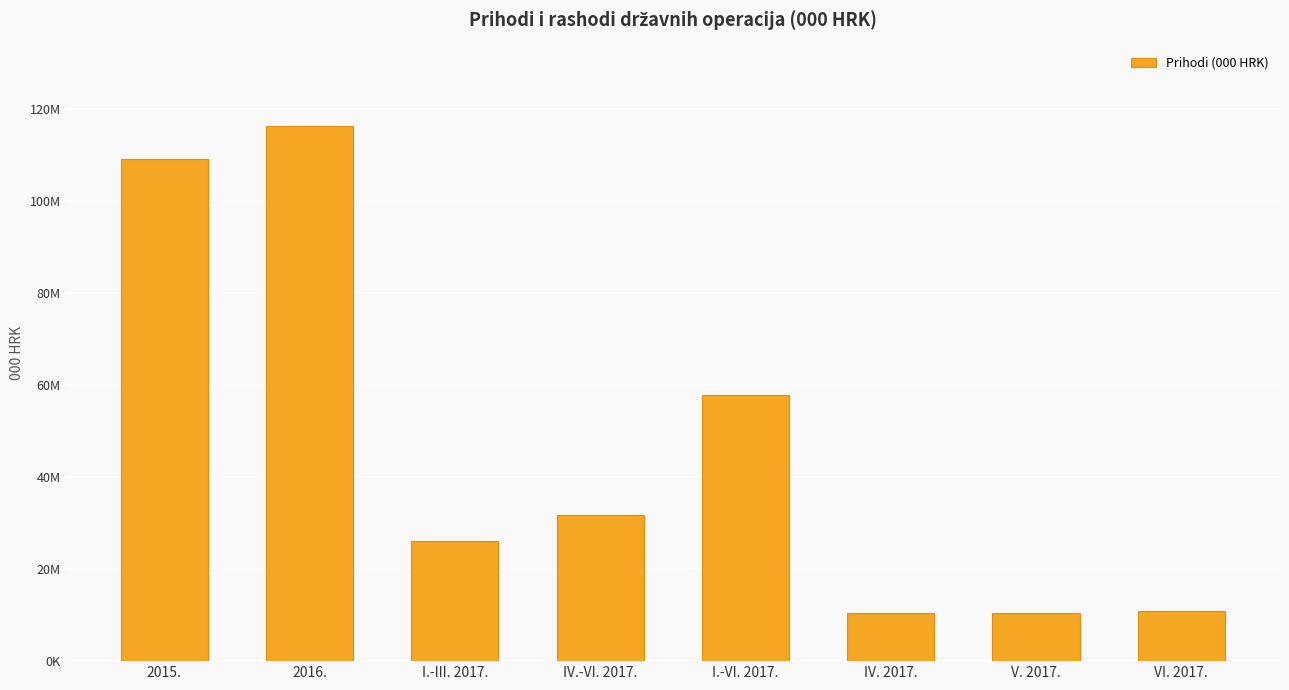

What is the sum of the values at 2016. and I.-III. 2017.?

142422805